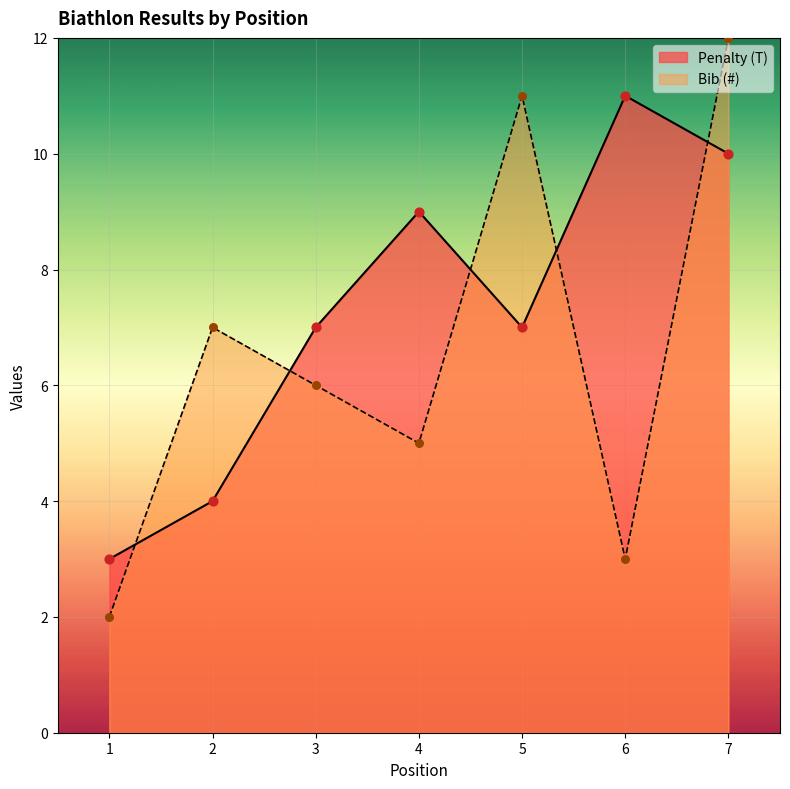

Is the value of Bib (#) at 3 greater than the value of Penalty (T) at 7?

No